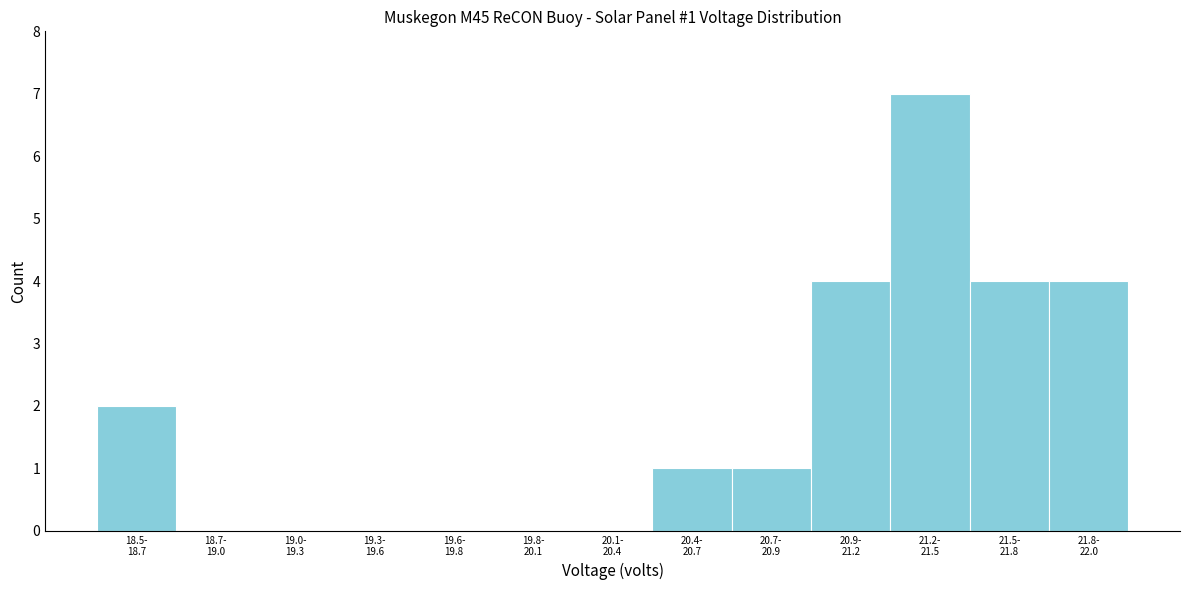

What is the sum of all values?

23